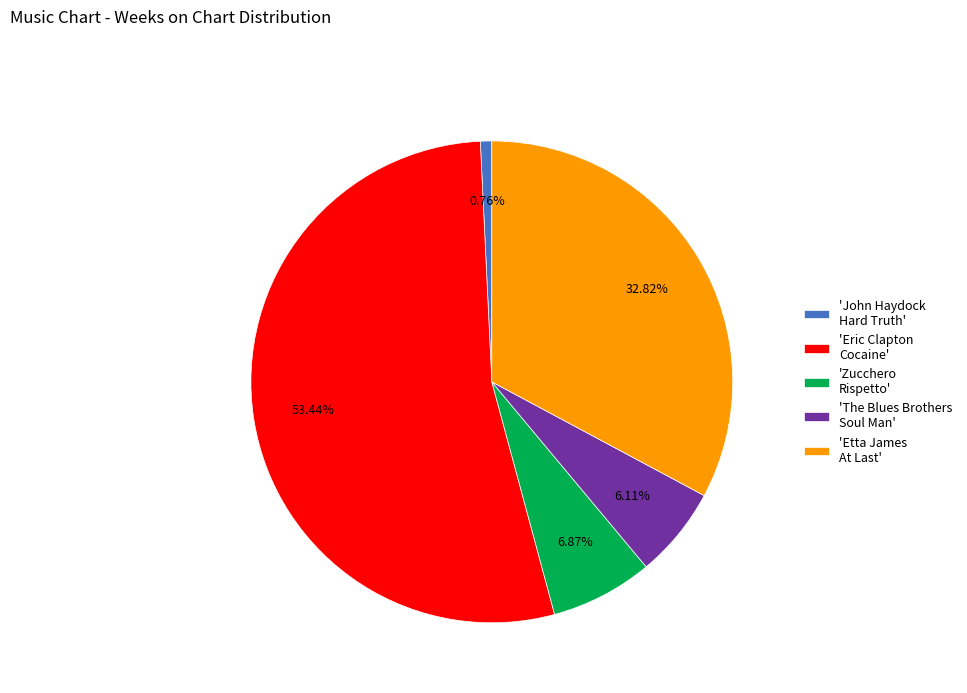

Rank the categories by value from lowest to highest.

'John Haydock Hard Truth', 'The Blues Brothers Soul Man', 'Zucchero Rispetto', 'Etta James At Last', 'Eric Clapton Cocaine'